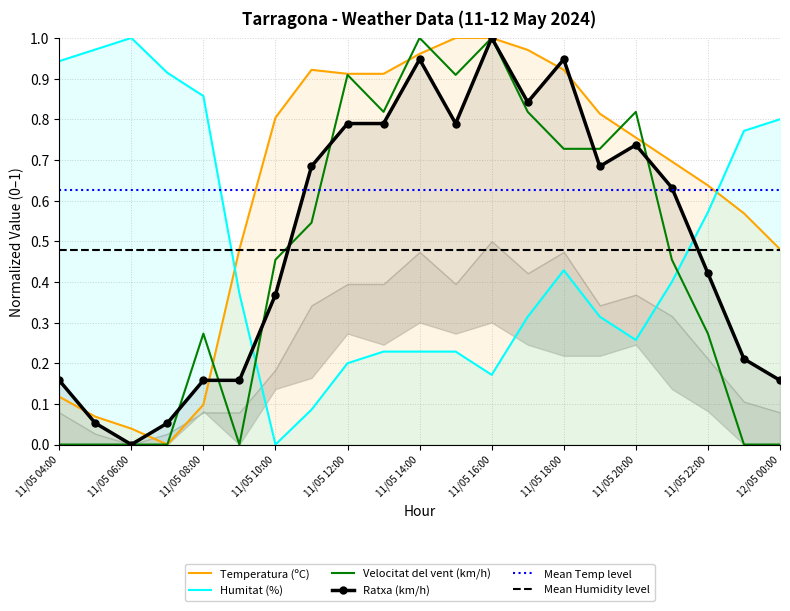

What is the average value of the Humitat (%) series?

0.5